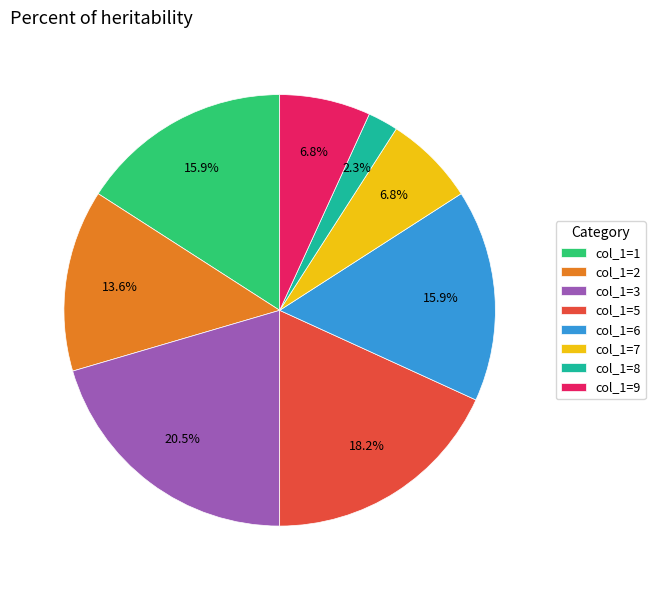

Is col_1=5 the majority of the pie?

No